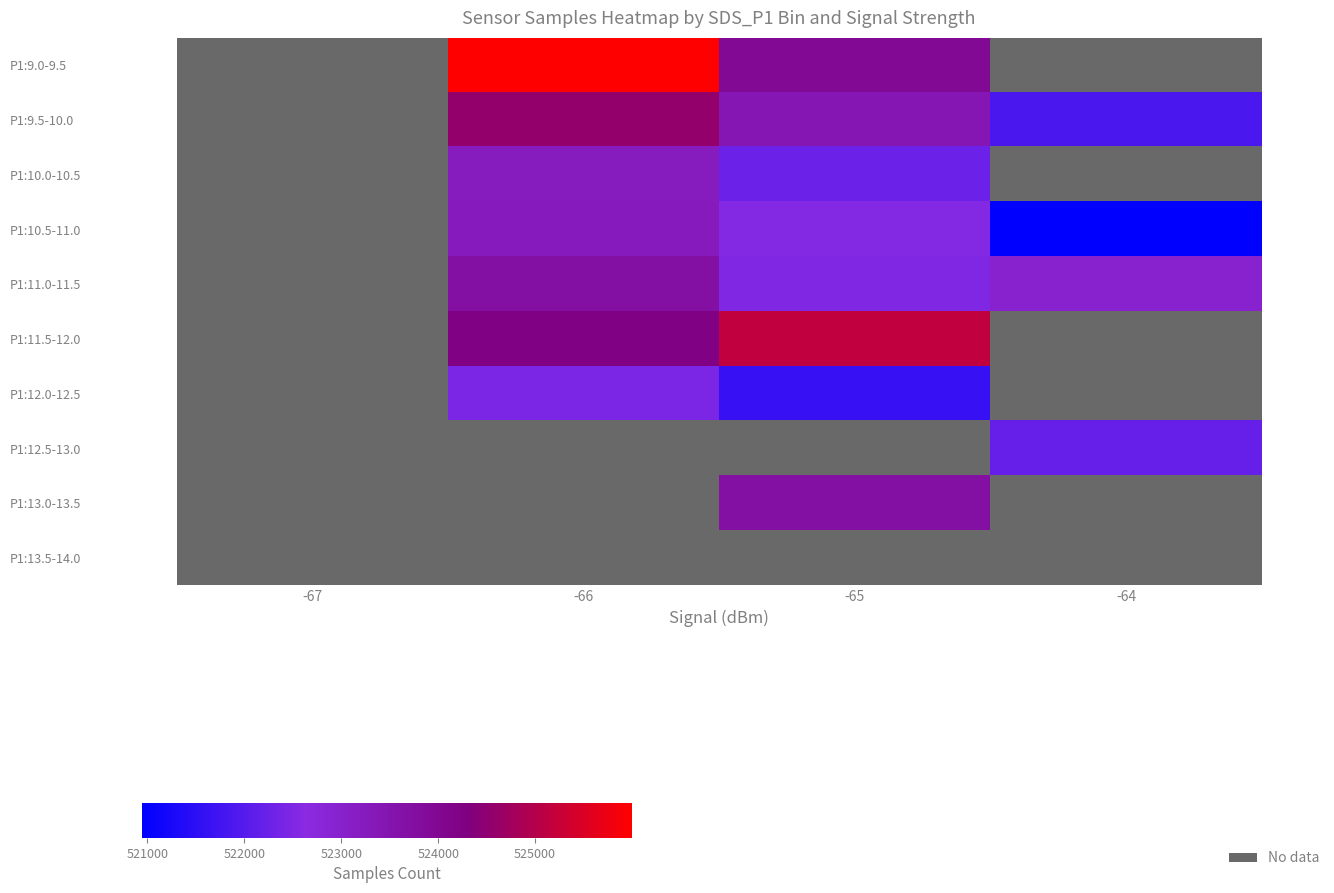

The value of P1:10.0-10.5 at -65 is 867083.3. True or false?

False